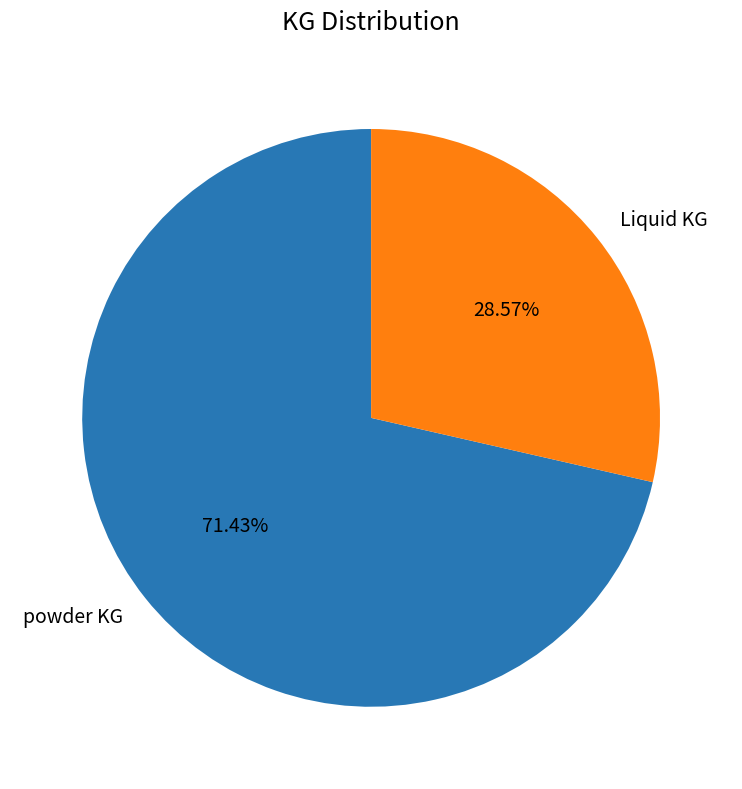

To the nearest percent, what percentage of the pie is powder KG?

71%